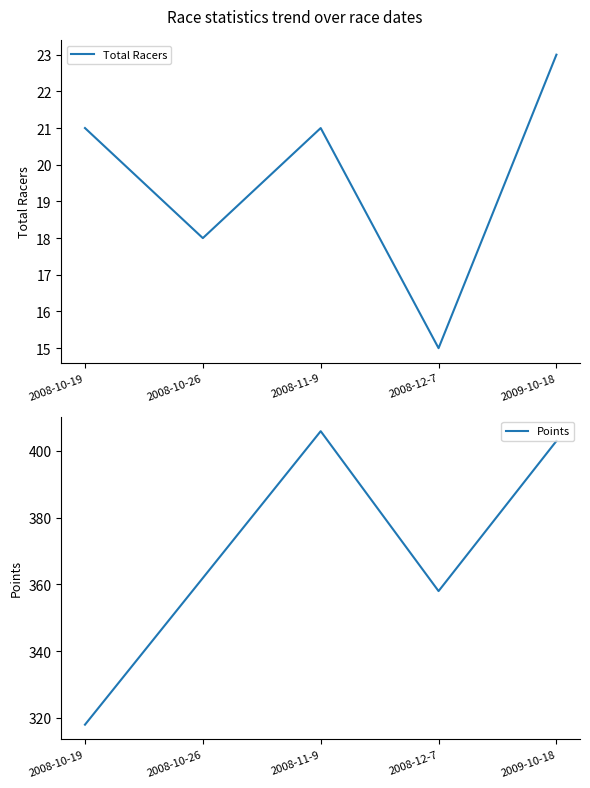

True or false: Points has a value of 77.4 at 2008-10-26.

False